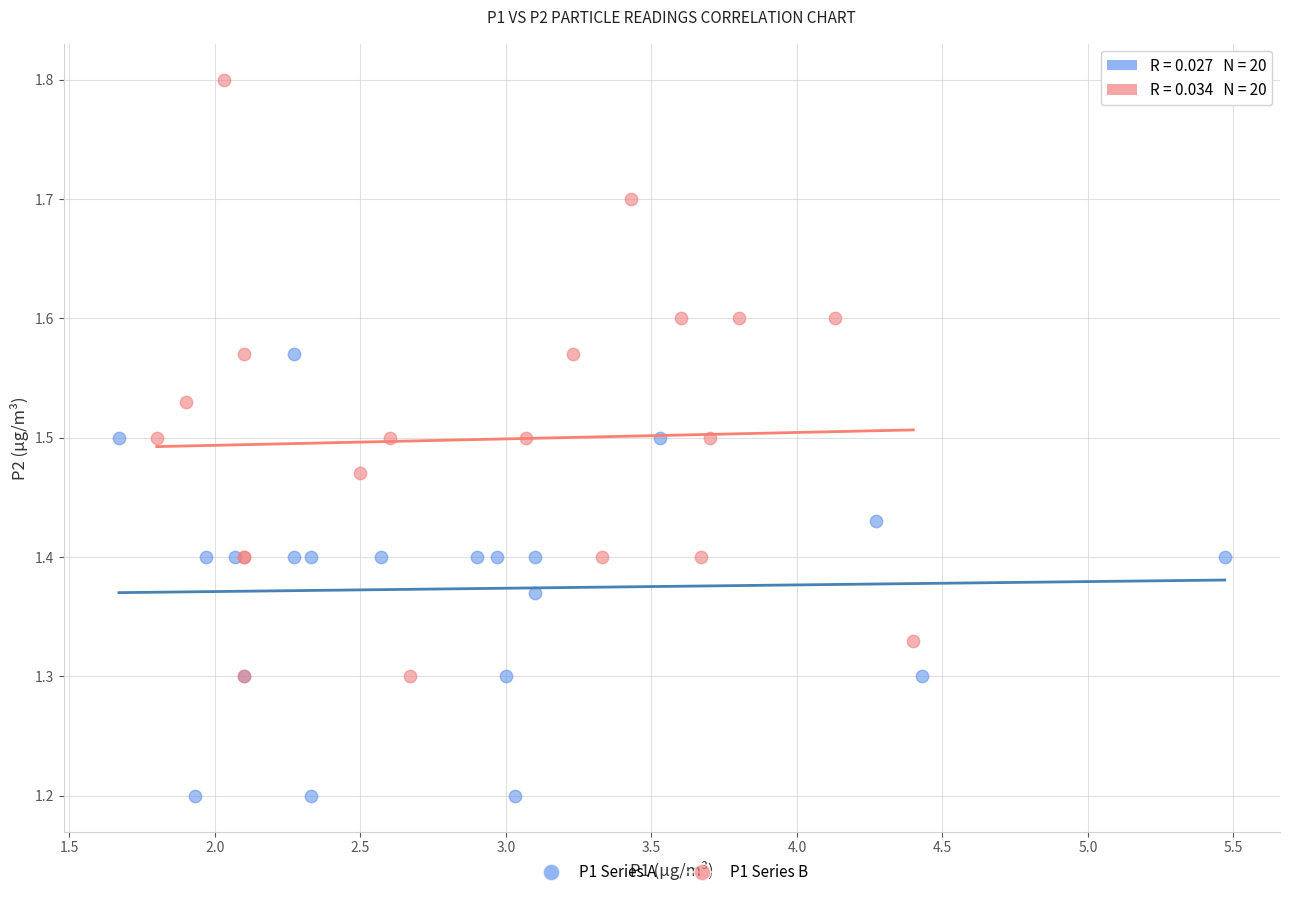

What are all the series names shown in the legend?

P1 Series A, P1 Series B